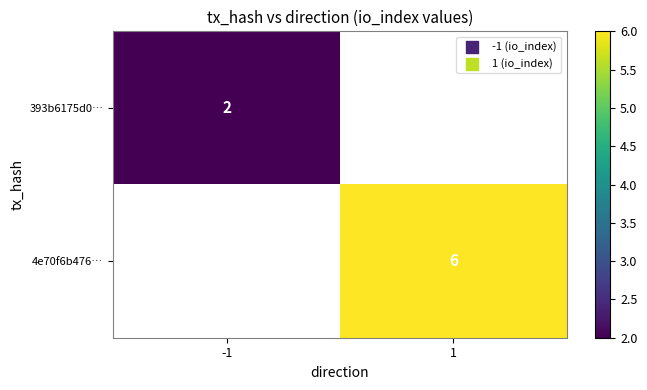

The 4e70f6b476… series shows 3 at 1. True or false?

False